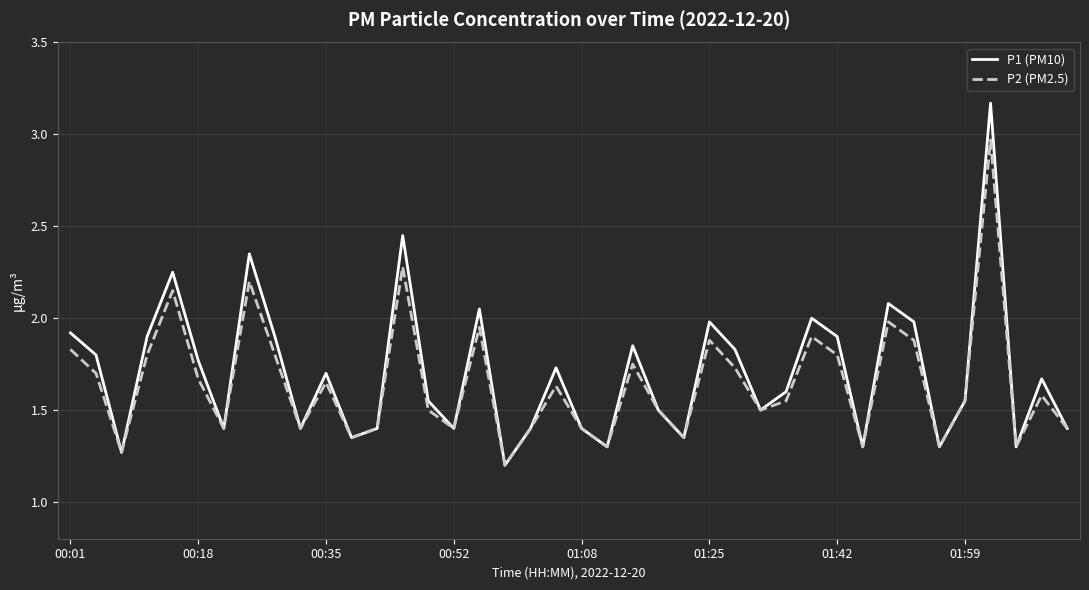

Which series has the largest range (max minus min)?

P1 (PM10)